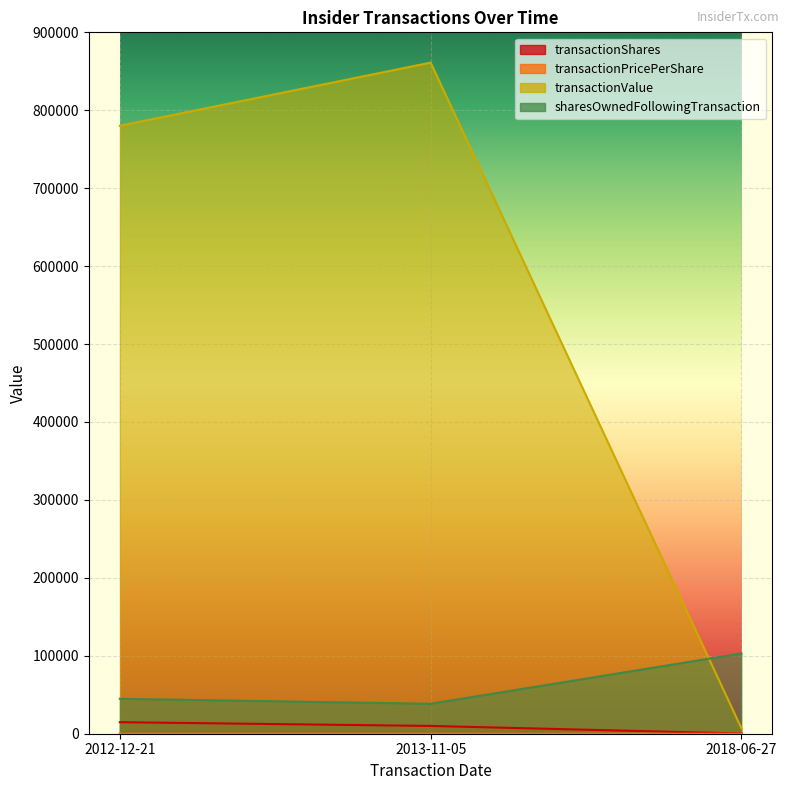

What is the label of the 1st point from the right?

2018-06-27